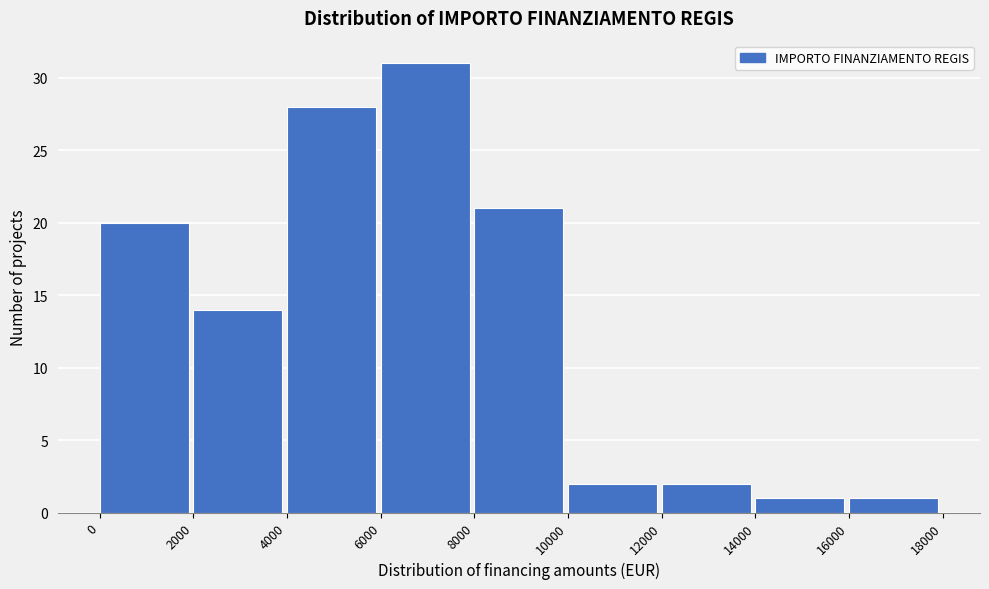

Reading left to right, list every bar in this chart as the range it spans on the x-axis followed by its height. The values are not printed on the chart, so give them approximately, as read against the axis.

0 to 2000: 20
2000 to 4000: 14
4000 to 6000: 28
6000 to 8000: 31
8000 to 10000: 21
10000 to 12000: 2
12000 to 14000: 2
14000 to 16000: 1
16000 to 18000: 1